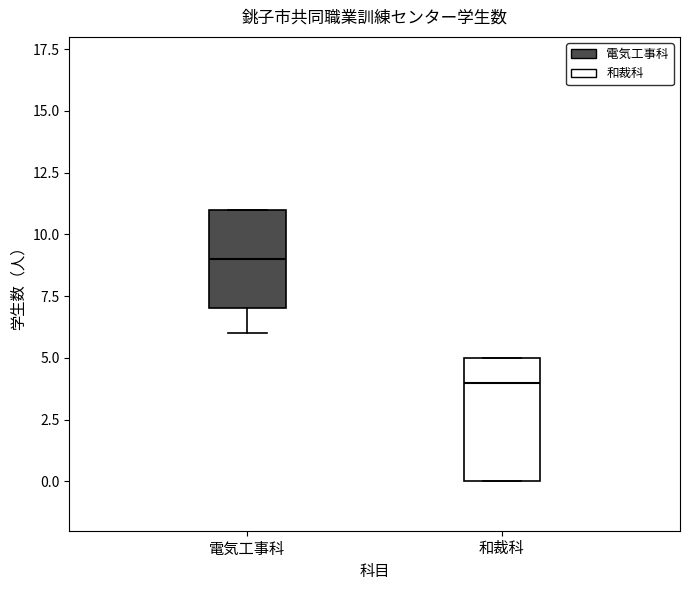

Reading left to right, read every box against the y-axis: the position of its median line, the range the box covers, and the ends of its whiskers. The values are not printed on the chart, so give them approximately, as read against the axis.

電気工事科: median 9, box 7 to 11, whiskers 6 to 11
和裁科: median 4, box 0 to 5, whiskers 0 to 5